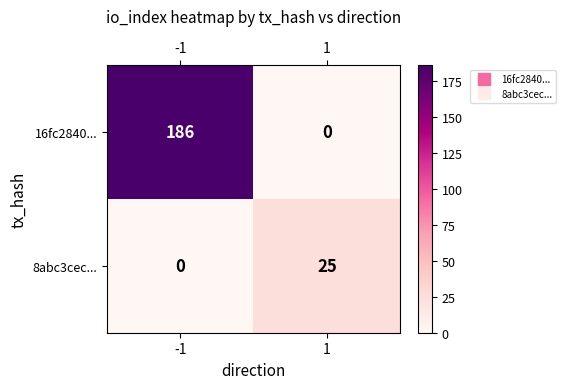

Is it true that 16fc2840... equals 186 at -1?

True